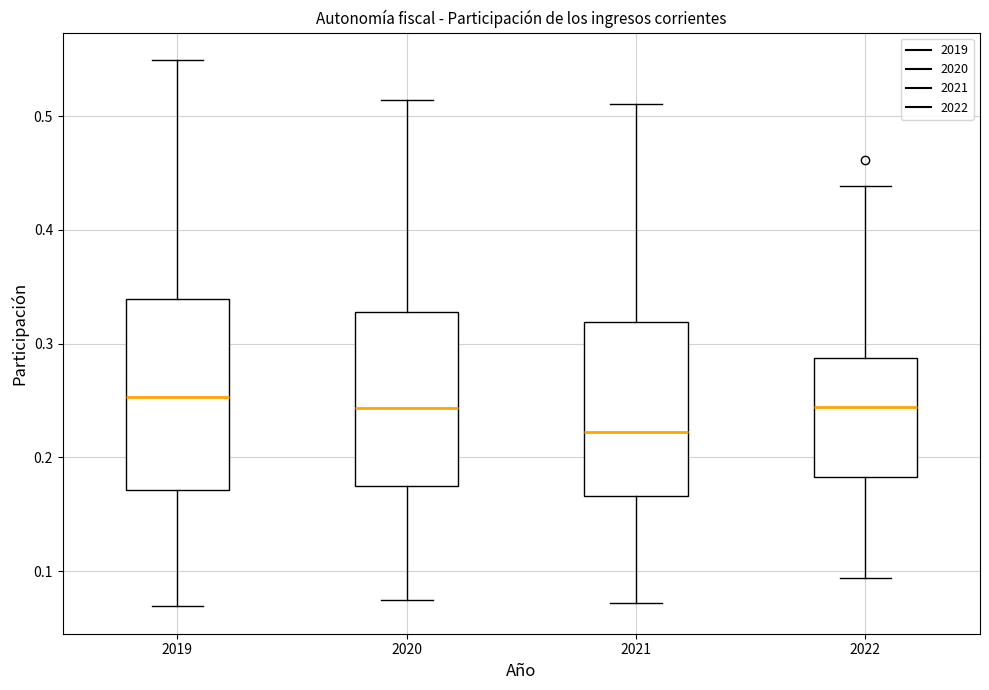

Which box is the tallest, from its lower edge to its upper edge?

2019